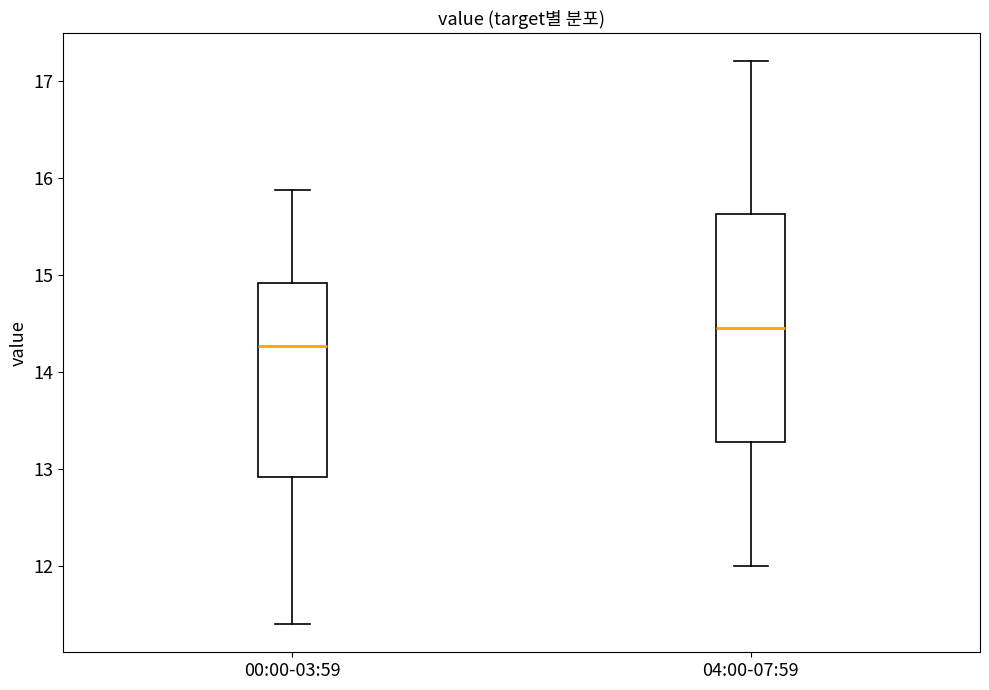

Reading left to right, read every box against the y-axis: the position of its median line, the range the box covers, and the ends of its whiskers. The values are not printed on the chart, so give them approximately, as read against the axis.

00:00-03:59: median 14.3, box 12.9 to 14.9, whiskers 11.4 to 15.9
04:00-07:59: median 14.5, box 13.3 to 15.6, whiskers 12.0 to 17.2